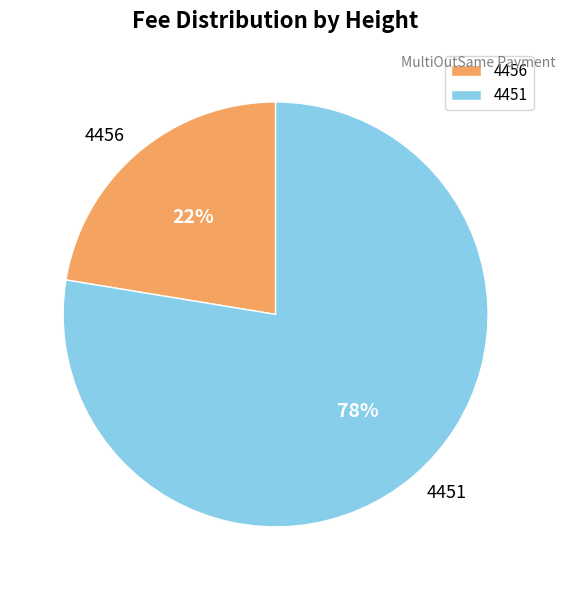

To the nearest percent, what is the combined percentage of 4456 and 4451?

100%